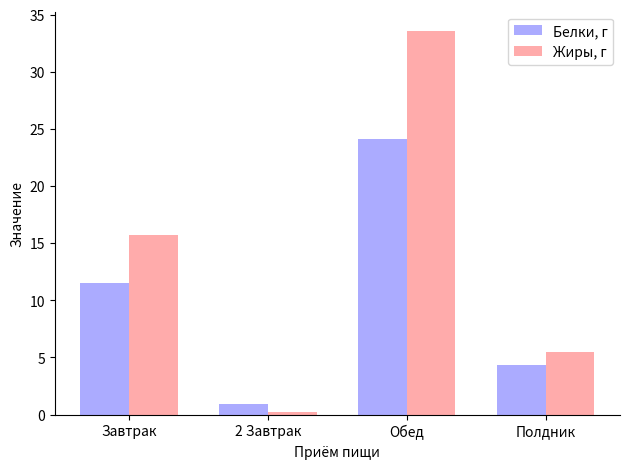

What is the value of the Жиры, г bar at the 4th from the left?

5.5